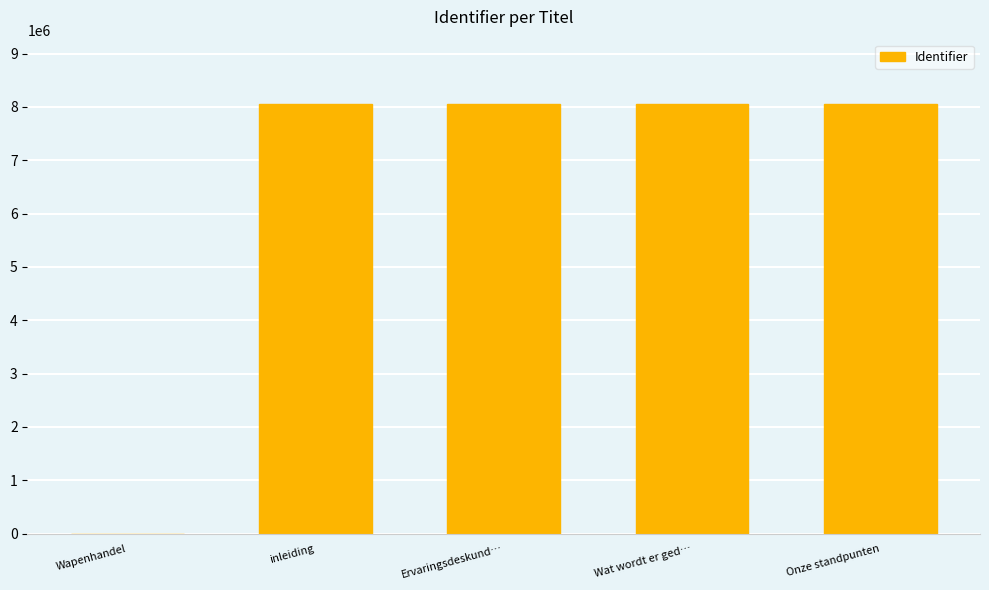

How many distinct data groups are displayed?

1